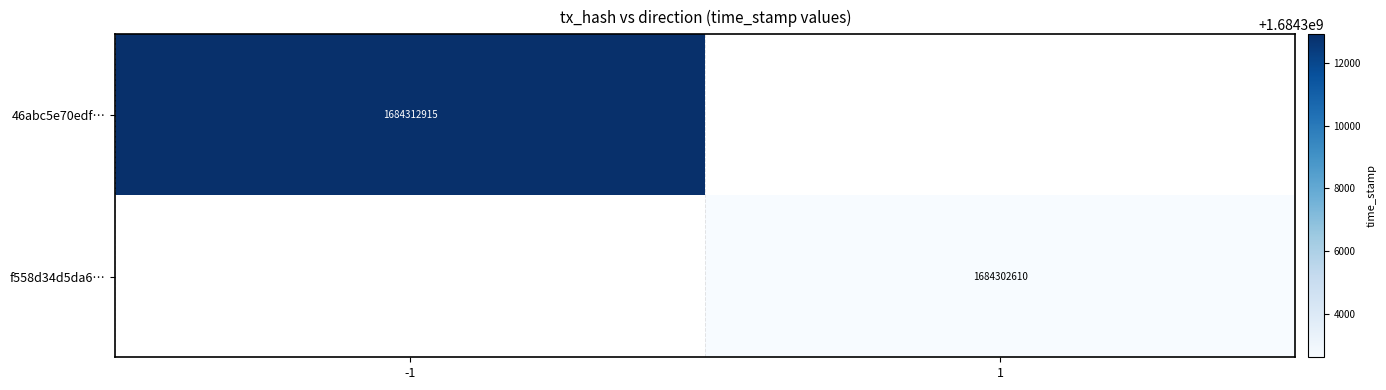

How many distinct data groups are displayed?

2